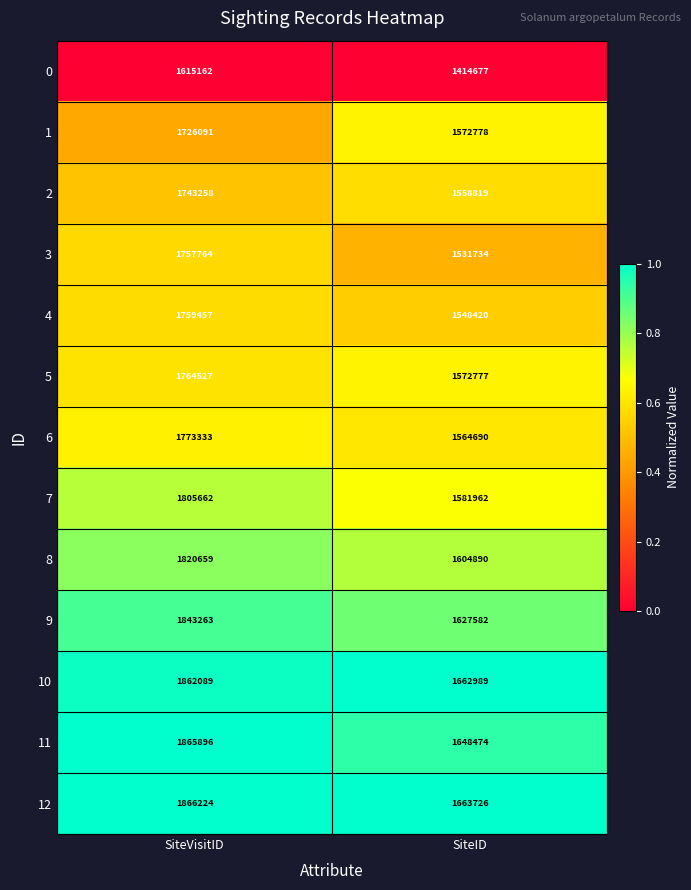

The value of 7 at SiteVisitID is 1805662. True or false?

True